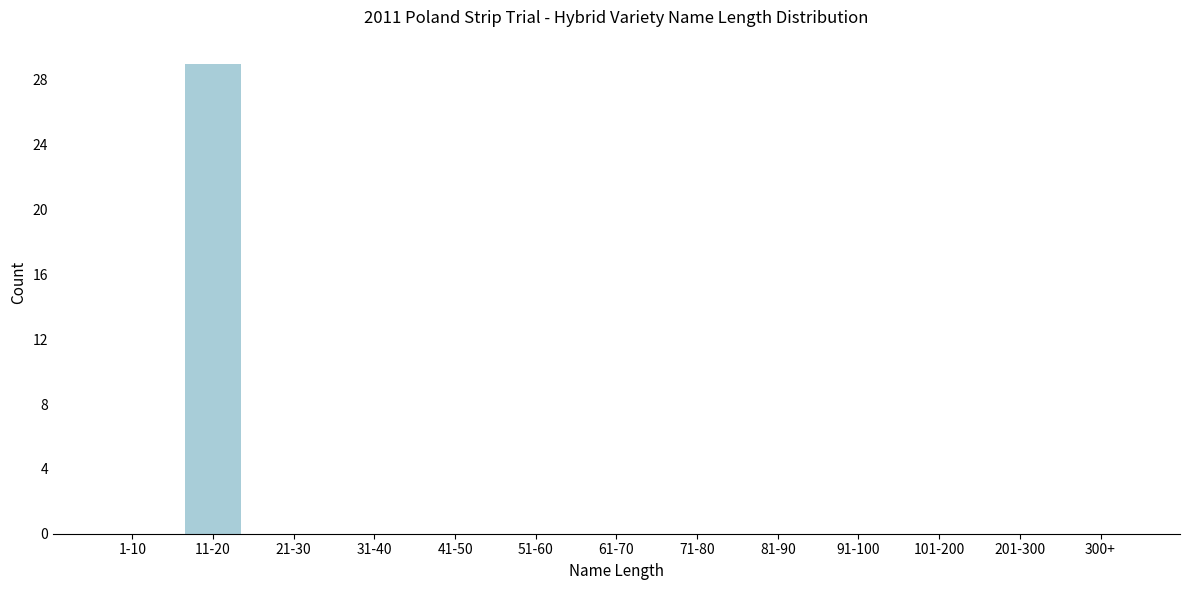

Reading left to right, list all the values displayed in this chart.

1-10=0	11-20=29	21-30=0	31-40=0	41-50=0	51-60=0	61-70=0	71-80=0	81-90=0	91-100=0	101-200=0	201-300=0	300+=0